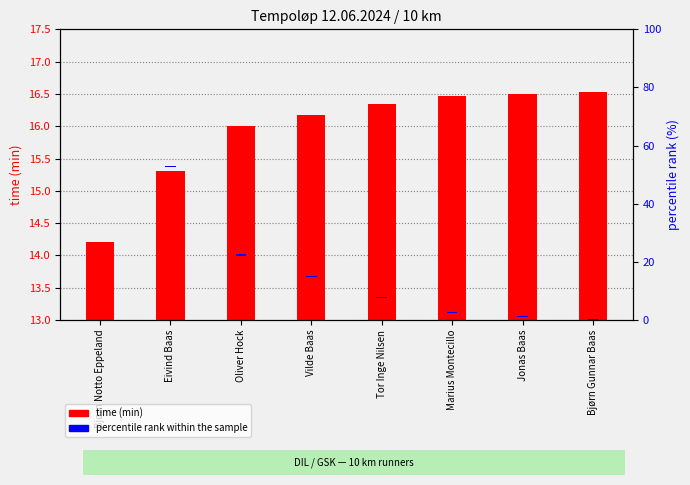

What is the label of the 7th bar from the right?

Eivind Baas